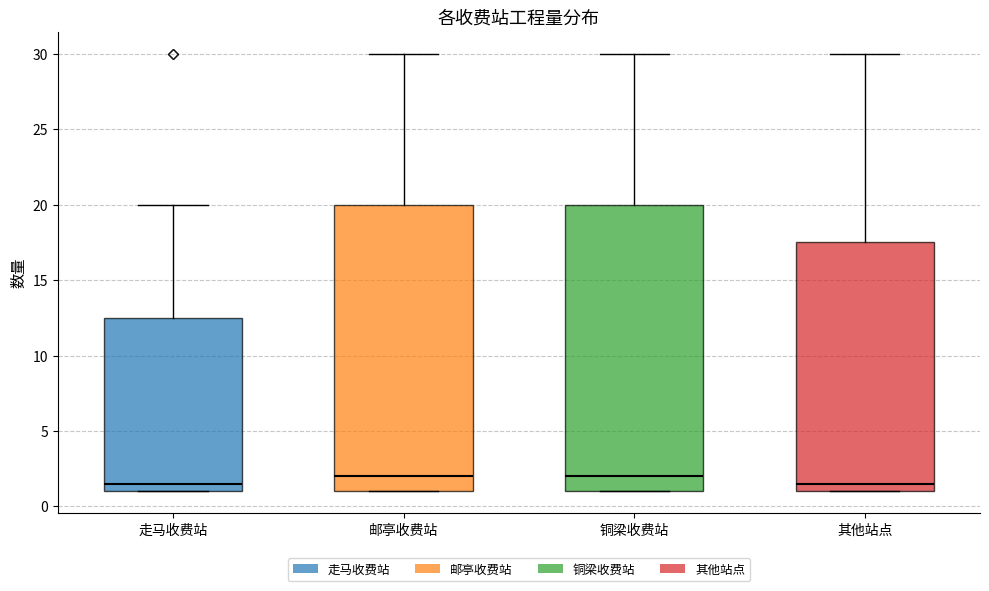

Reading left to right, transcribe this box plot: for each box, give where its median line is, the range the box spans, and where its two whiskers end, as read against the y-axis. The values are not printed on the chart, so give them approximately, as read against the axis.

走马收费站: median 1.5, box 1.0 to 12.5, whiskers 1.0 to 20.0
邮亭收费站: median 2.0, box 1.0 to 20.0, whiskers 1.0 to 30.0
铜梁收费站: median 2.0, box 1.0 to 20.0, whiskers 1.0 to 30.0
其他站点: median 1.5, box 1.0 to 17.5, whiskers 1.0 to 30.0